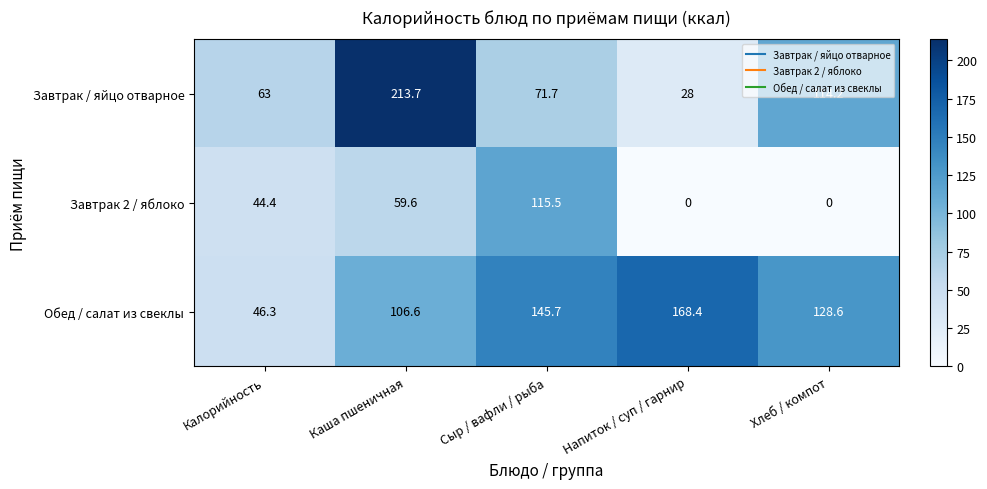

Rank the series by their average value, from highest to lowest.

Обед / салат из свеклы, Завтрак / яйцо отварное, Завтрак 2 / яблоко